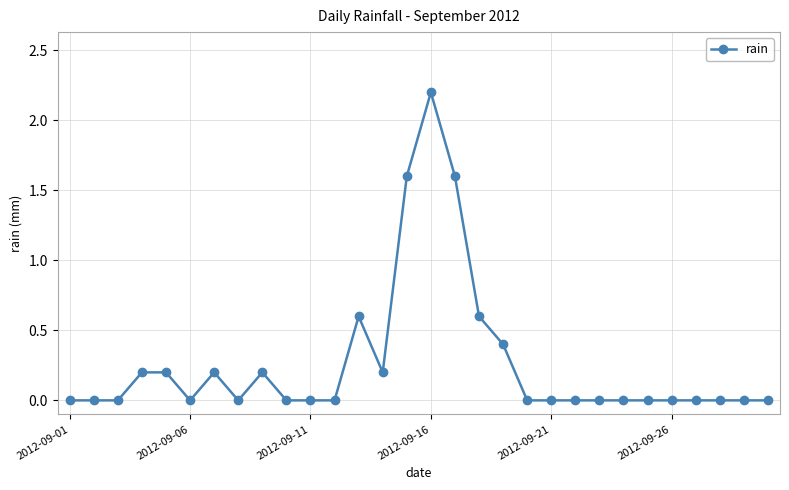

What is the difference between the second highest and minimum values?

1.6